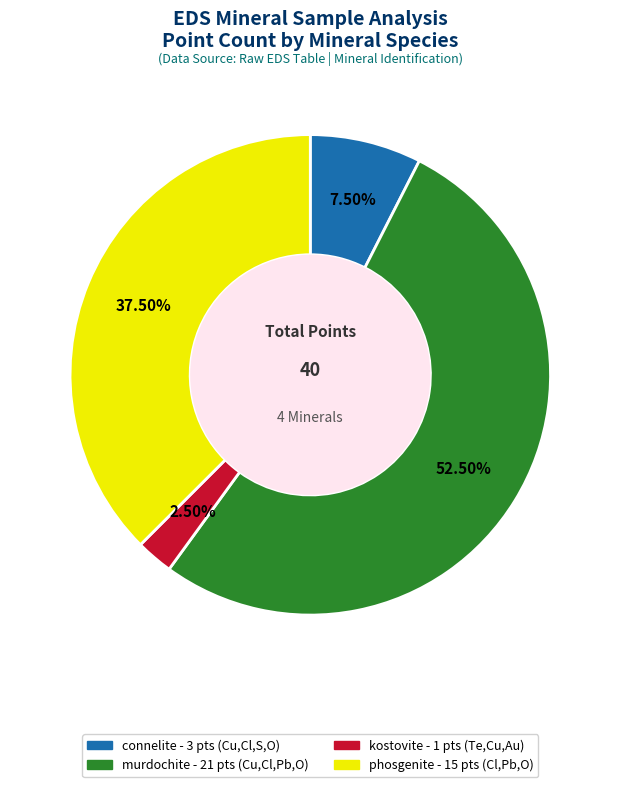

Is there a majority slice in this chart?

Yes